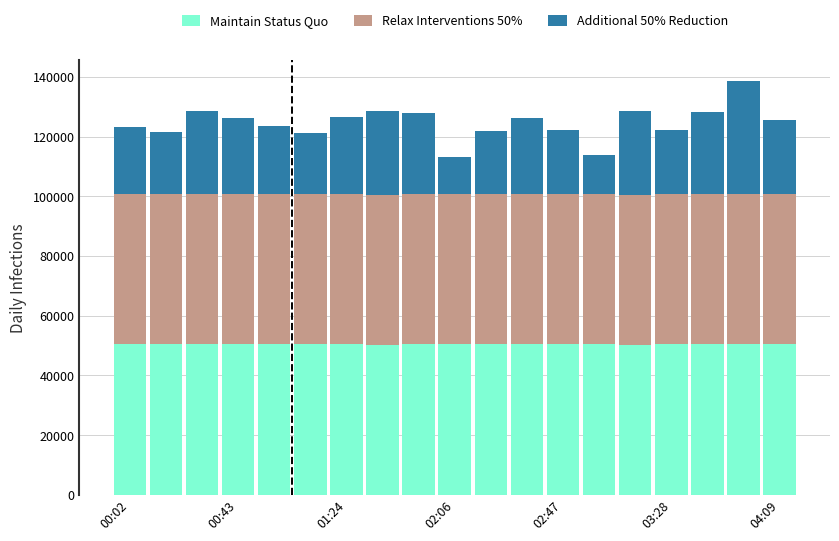

What are all the series names shown in the legend?

Maintain Status Quo, Relax Interventions 50%, Additional 50% Reduction